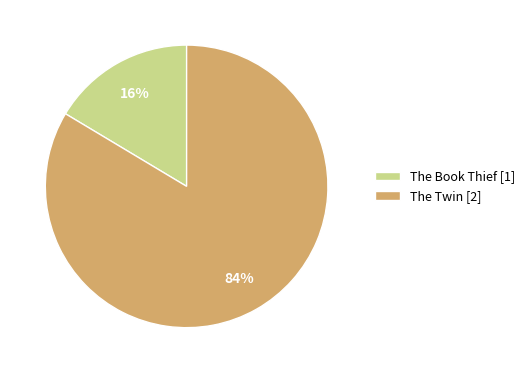

What percentage is the The Twin [2] slice, to the nearest percent?

84%